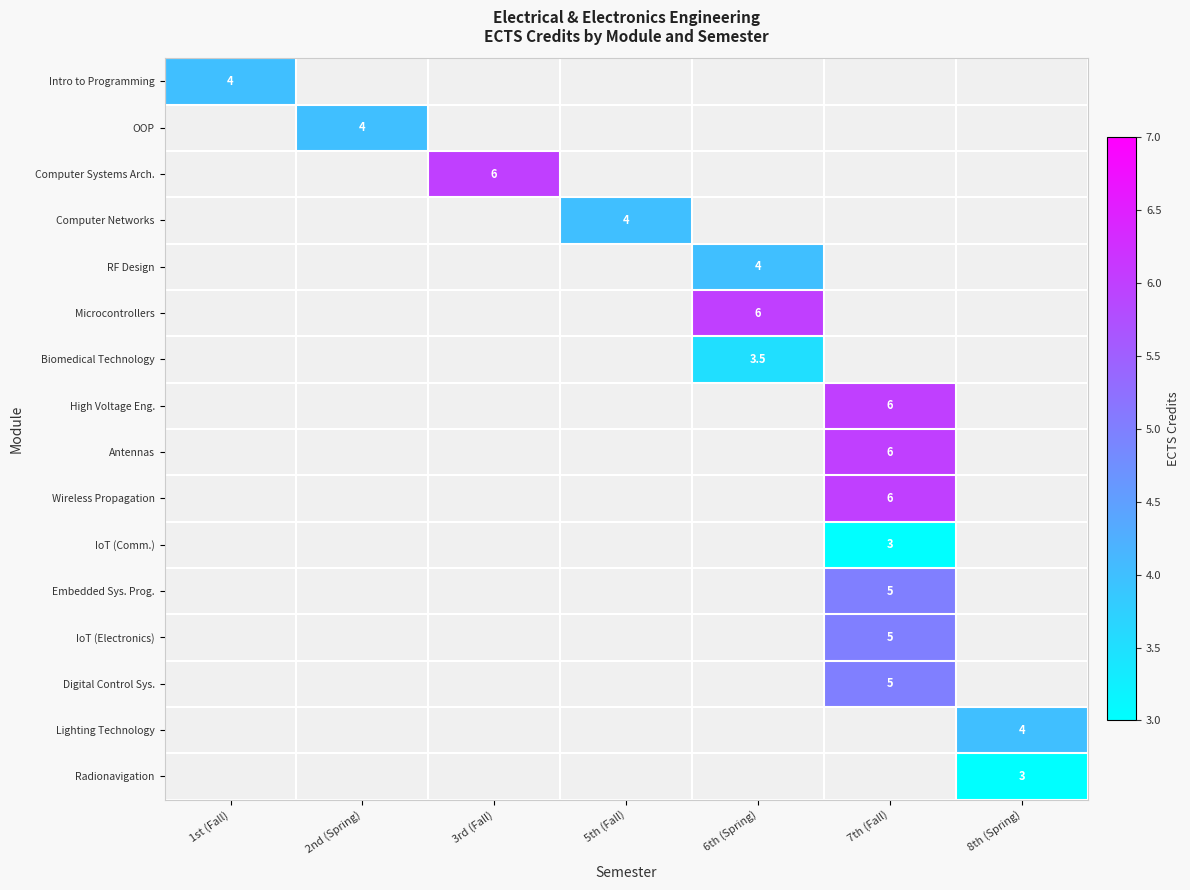

Which has a higher value, 1st (Fall) or 5th (Fall)?

1st (Fall)